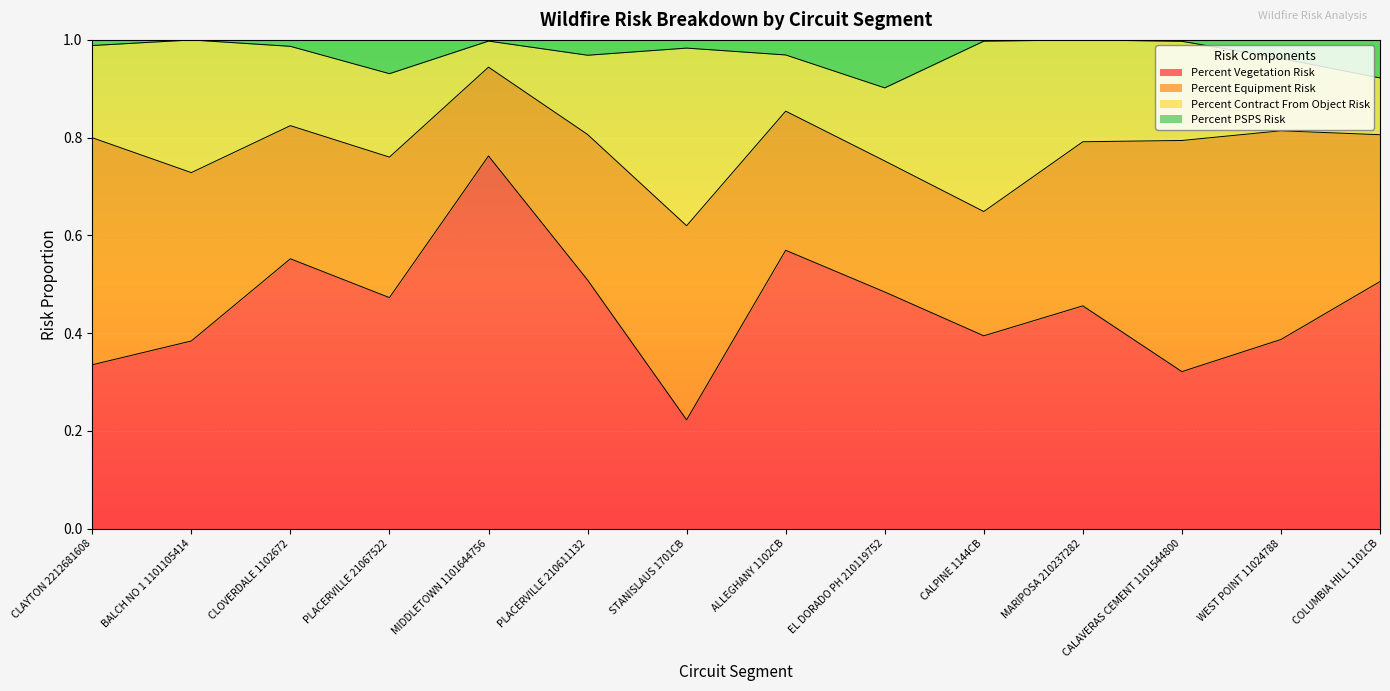

What position from the right is COLUMBIA HILL 1101CB?

1